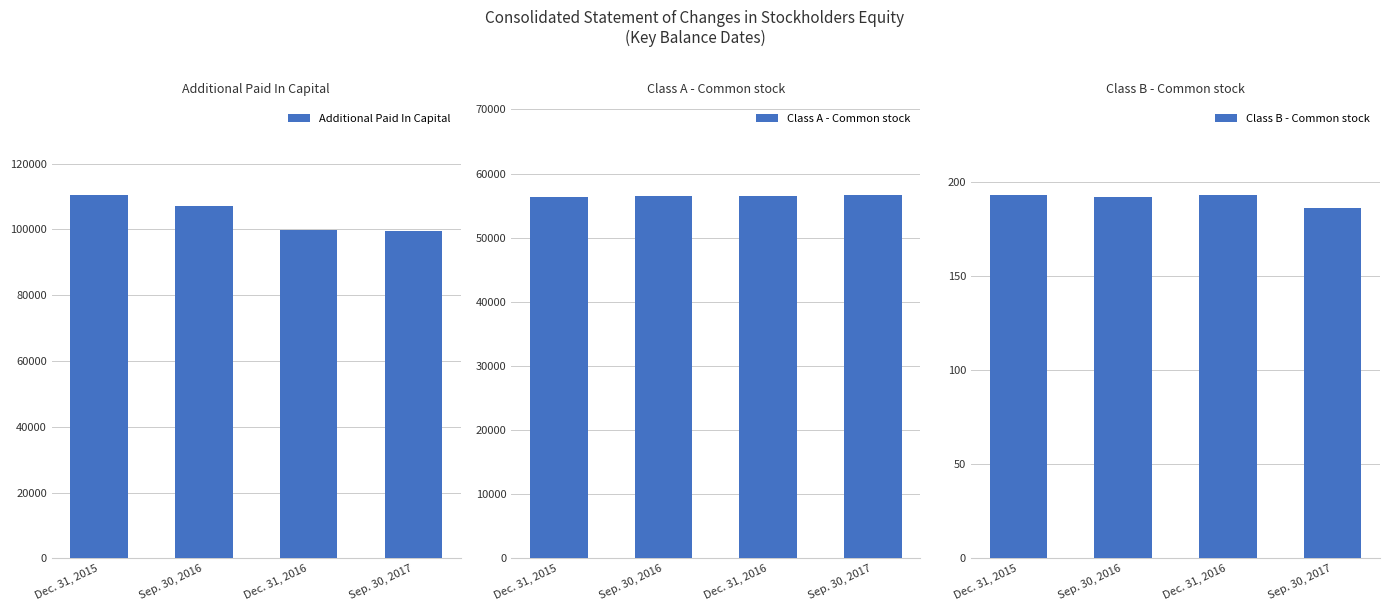

Which has a higher value, Sep. 30, 2016 or Sep. 30, 2017?

Sep. 30, 2016